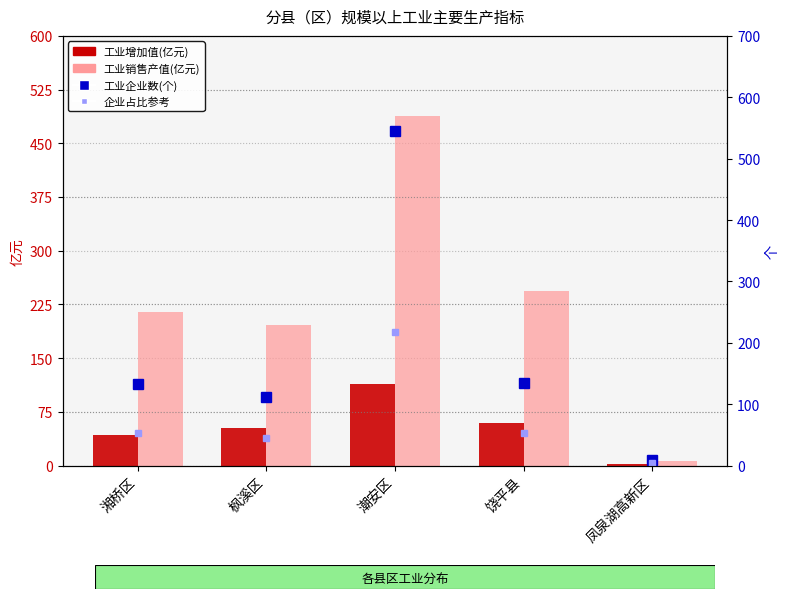

Reading left to right, transcribe all the data shown in this chart.

工业增加值(亿元): 湘桥区=42.0	枫溪区=52.9	潮安区=114.3	饶平县=59.1	凤泉湖高新区=1.4
工业销售产值(亿元): 湘桥区=214.8	枫溪区=196.5	潮安区=487.5	饶平县=243.3	凤泉湖高新区=6.1
工业企业数(个): 湘桥区=132.0	枫溪区=111.0	潮安区=545.0	饶平县=134.0	凤泉湖高新区=9.0
企业占比参考: 湘桥区=52.8	枫溪区=44.4	潮安区=218.0	饶平县=53.6	凤泉湖高新区=3.6